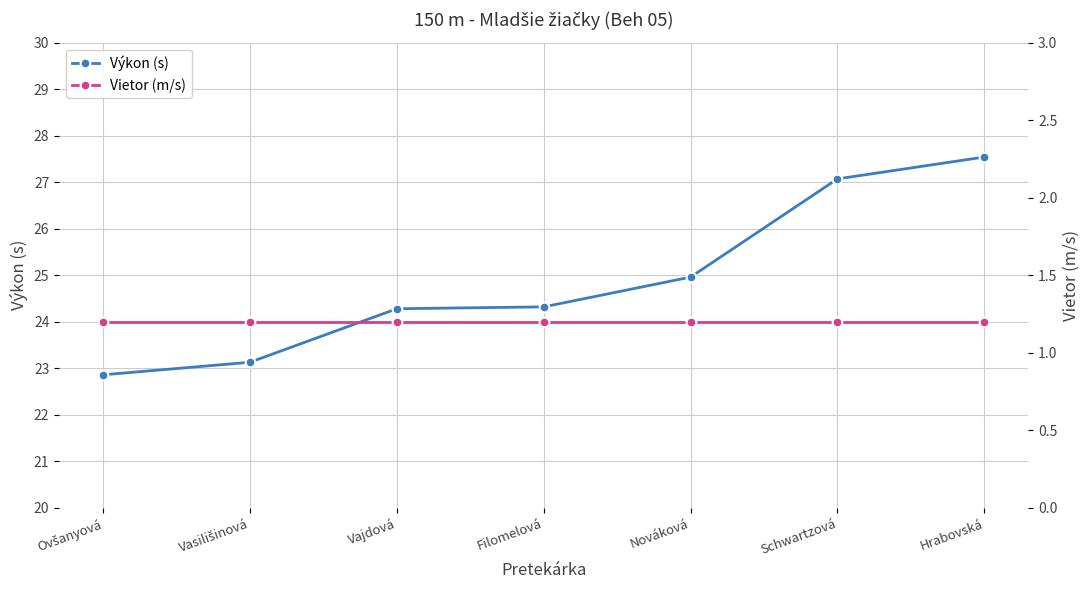

True or false: Výkon (s) has more than 0 points higher than both neighbors.

False